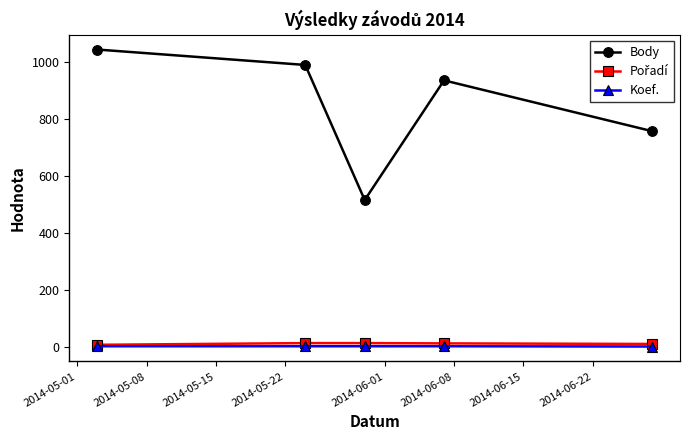

At how many categories does at least one series exceed 854?

3